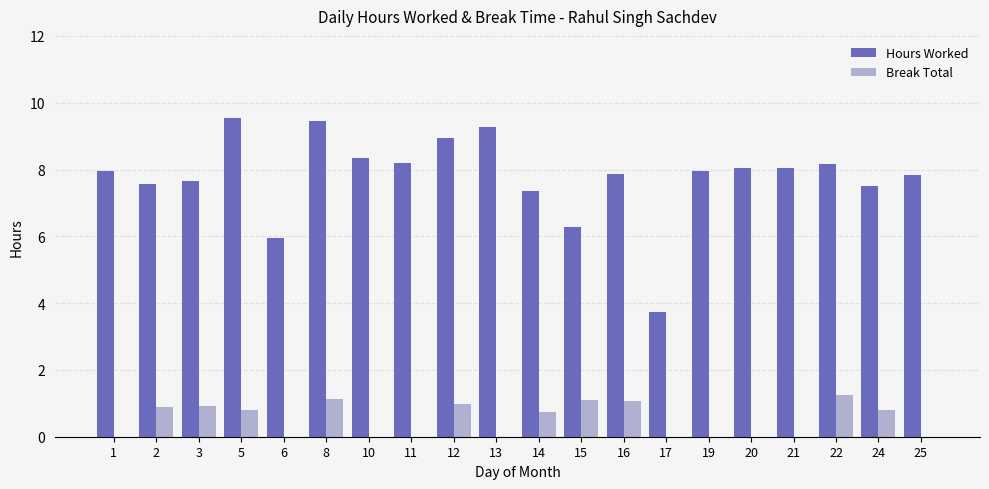

What is the sum of all Break Total values?

9.7